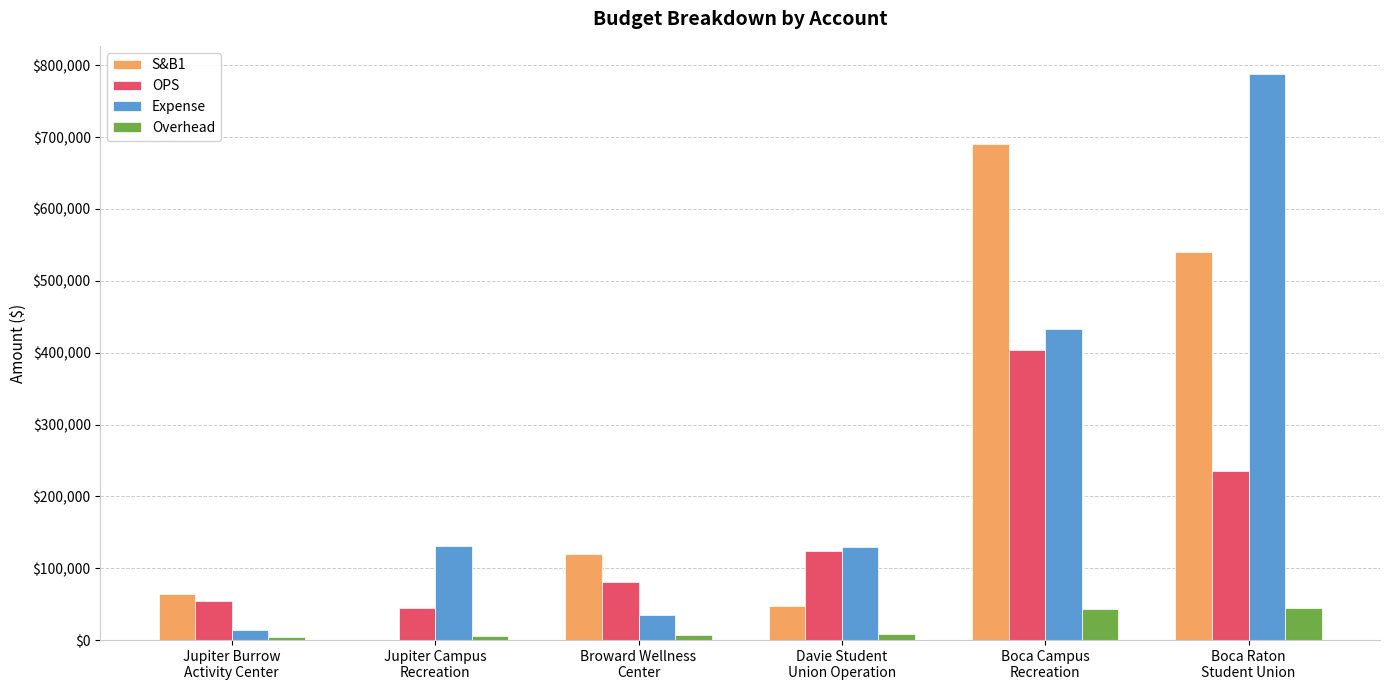

How many distinct data groups are displayed?

4